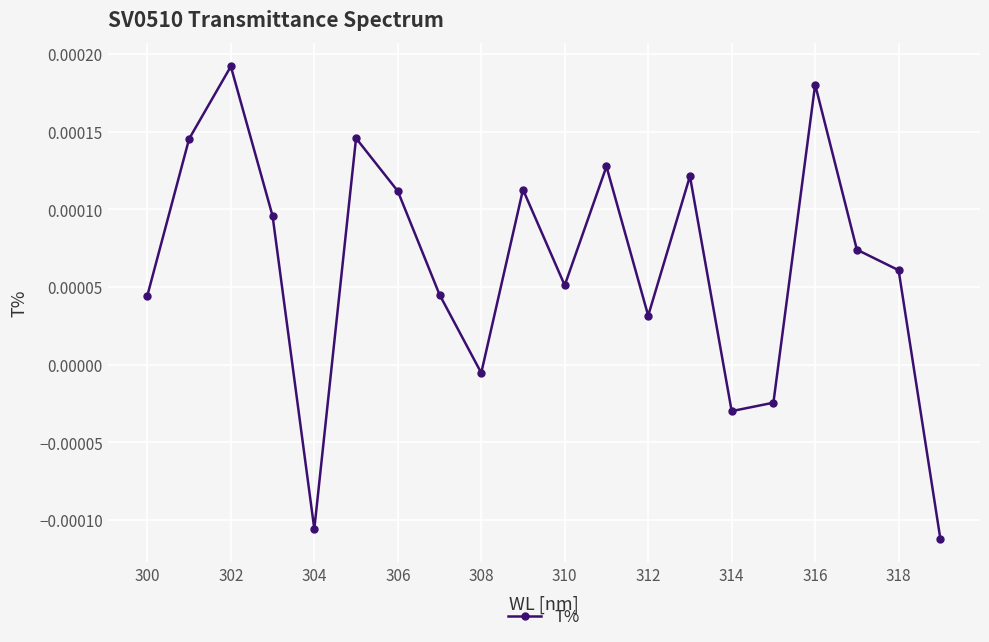

True or false: the data has more than 1 interior local peaks.

True